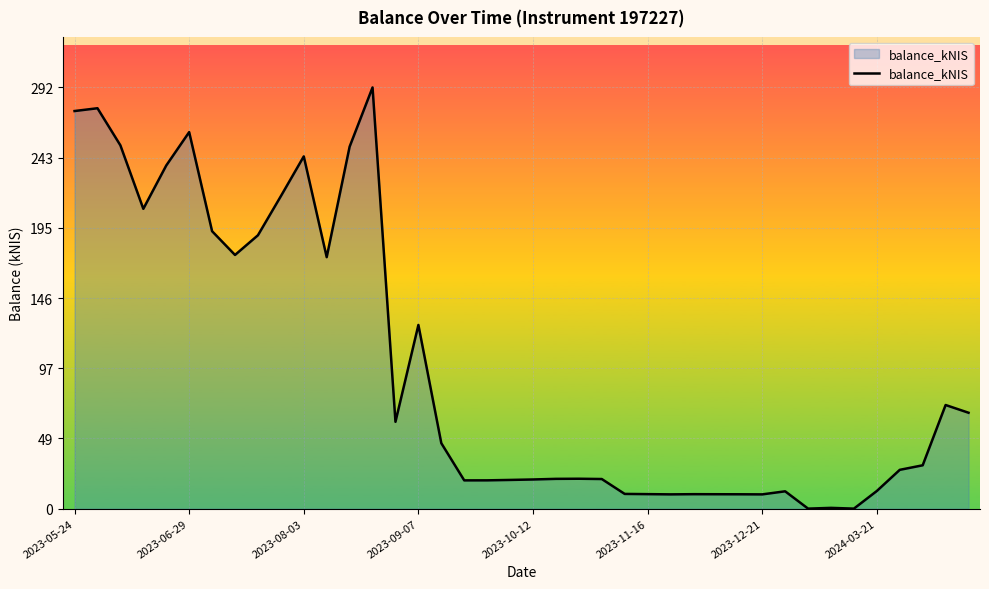

What is the difference between the maximum and minimum values?

291.9